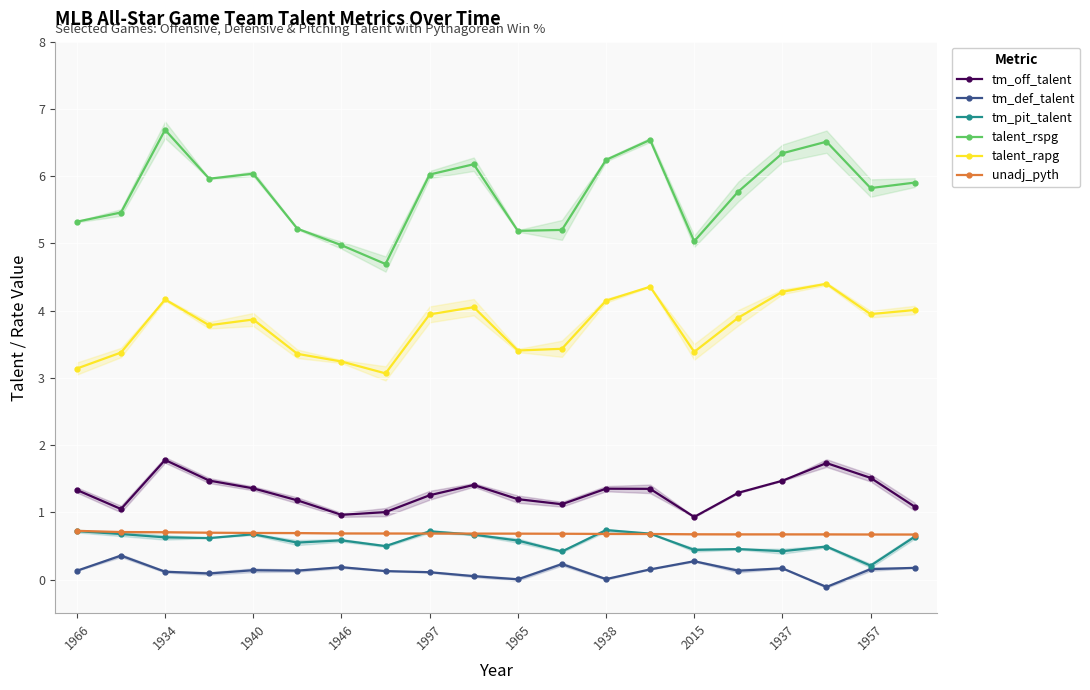

What is the label of the 6th point from the left?

1965